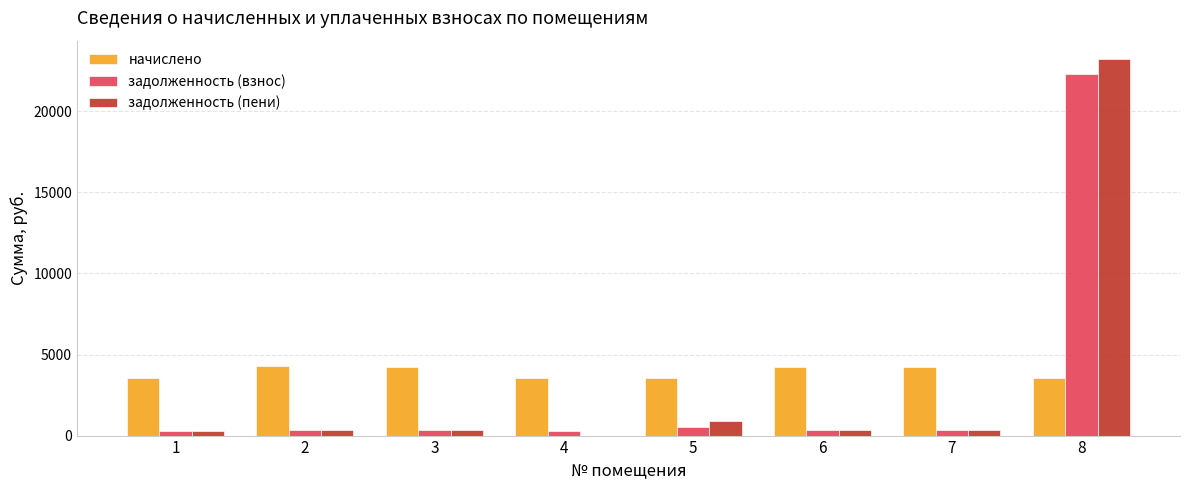

How many series are shown in this chart?

3